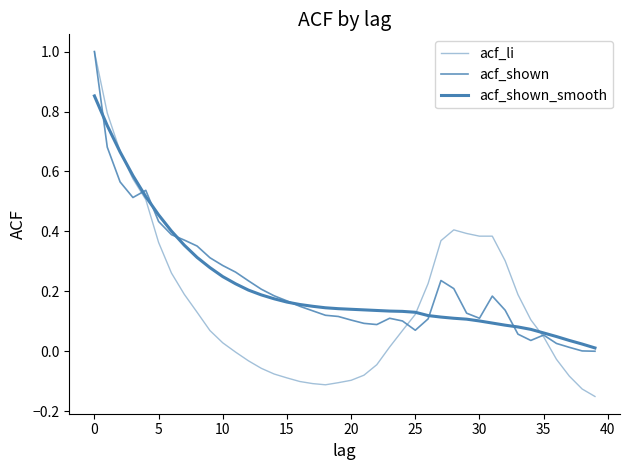

How many interior local peaks does the acf_shown series have?

5